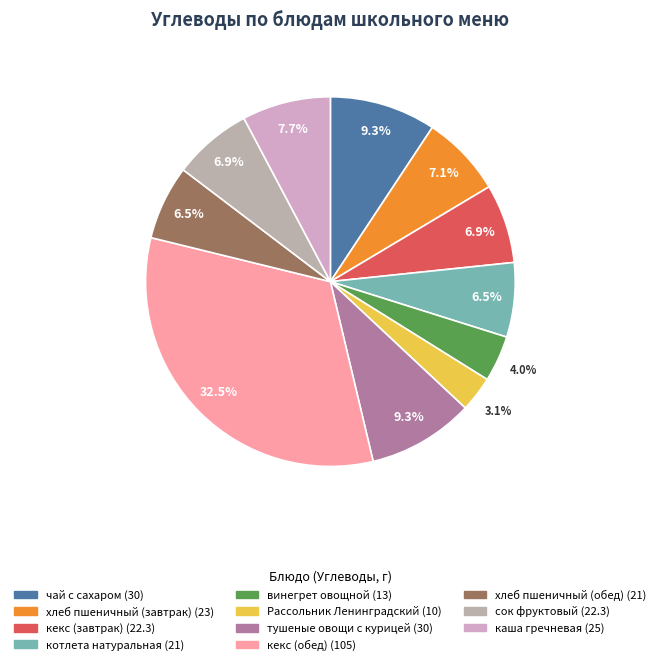

Does хлеб пшеничный (обед) account for over 50% of the chart?

No